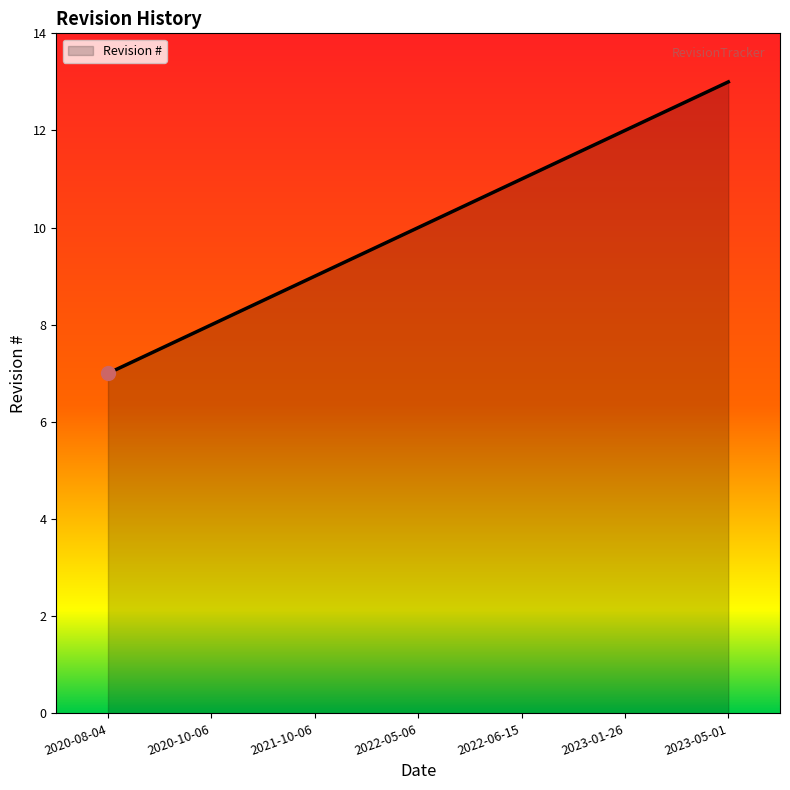

What is the maximum value shown in the chart?

13